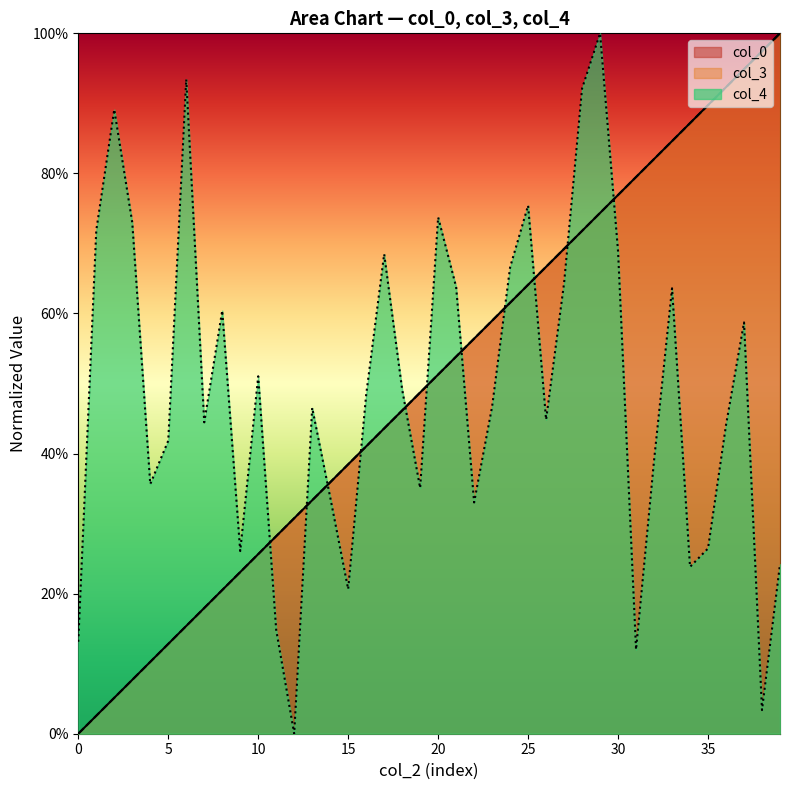

Where is col_4 nearest to the value 0?

12